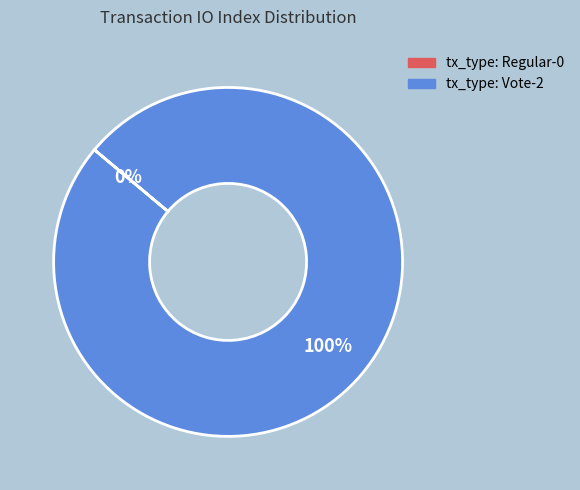

What is the smallest slice in the pie chart?

tx_type: Regular